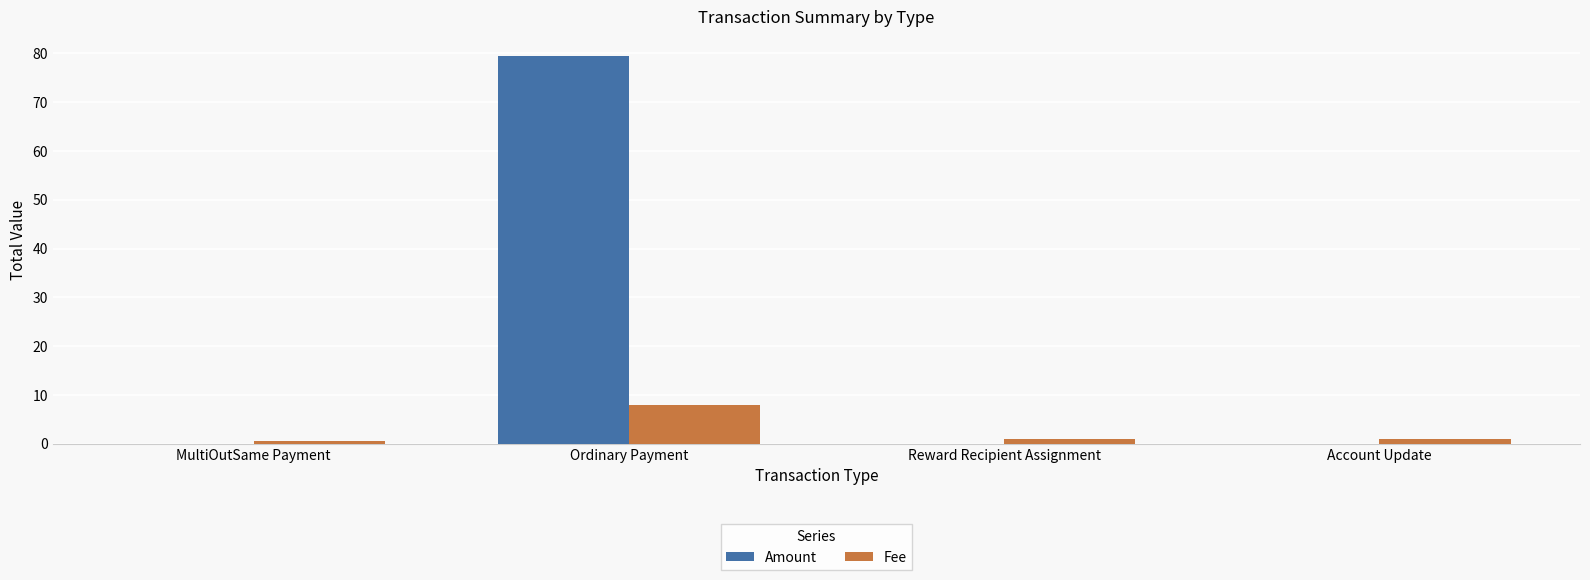

What value does the Amount series have at Ordinary Payment?

79.4